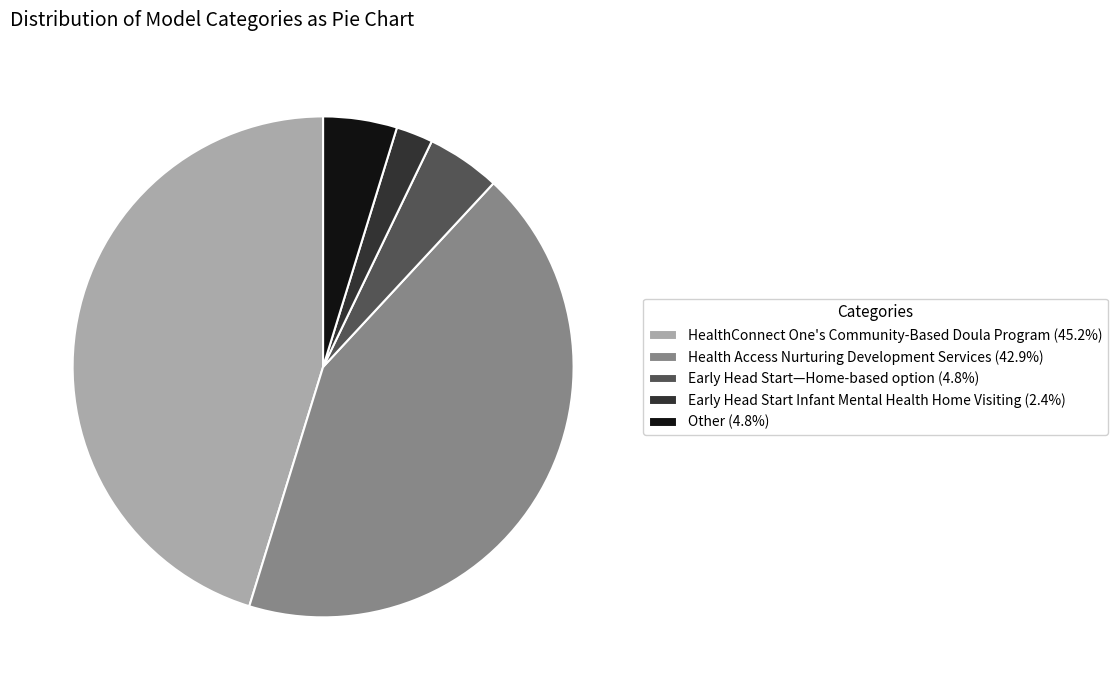

The Early Head Start Infant Mental Health Home Visiting slice represents 2% of the pie. True or false?

True